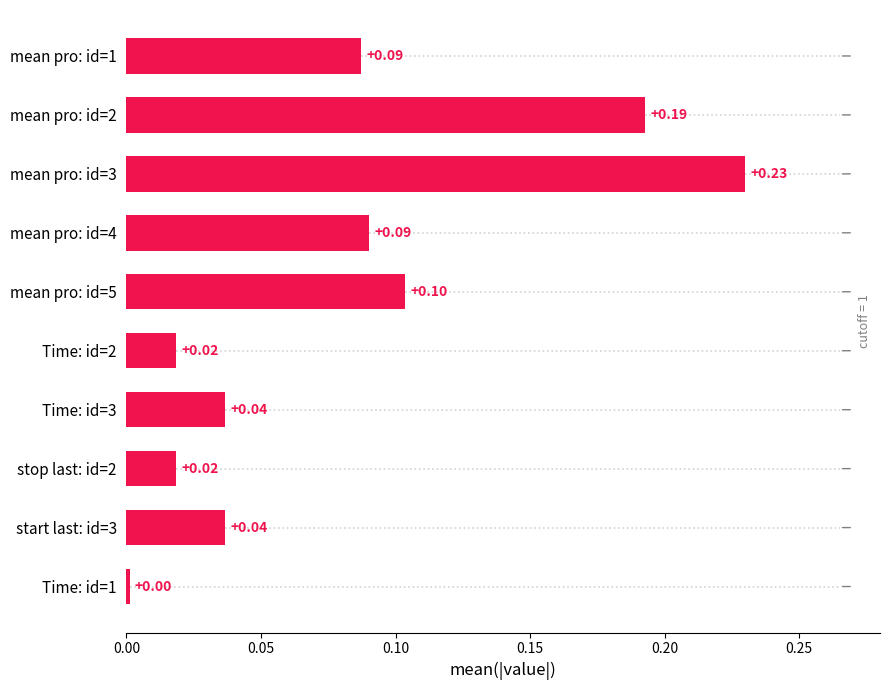

What is the value of the 3rd bar from the left?

0.2